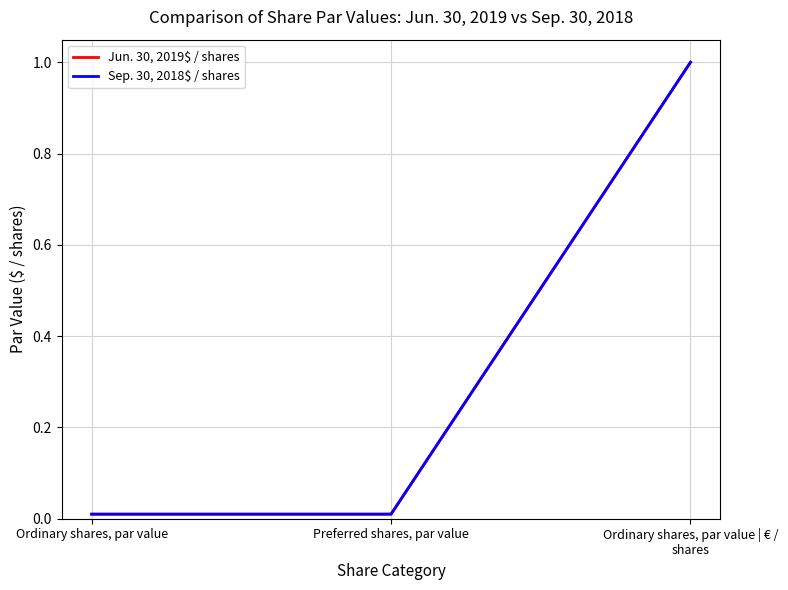

True or false: Sep. 30, 2018$ / shares has a value of 0.6 at Ordinary shares, par value | € / shares.

False